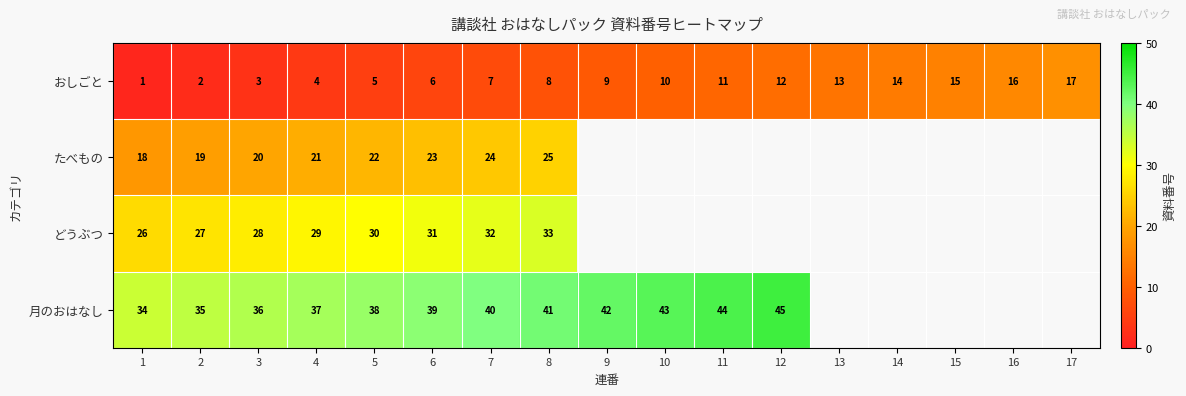

How many values in the おしごと series are below 9?

8